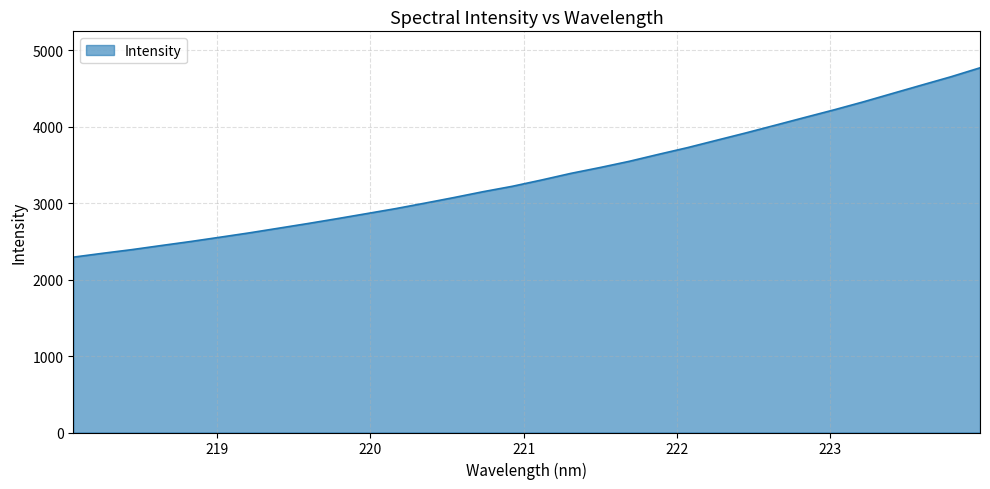

Count the number of values greater than 3300.

16